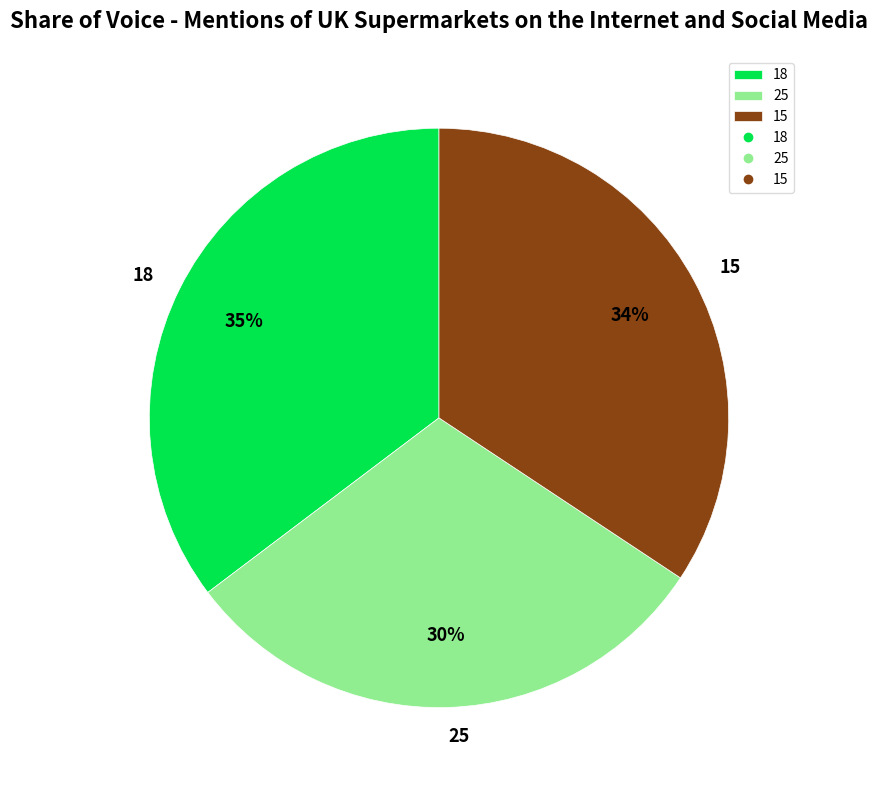

To the nearest percent, what is the average slice percentage?

33%